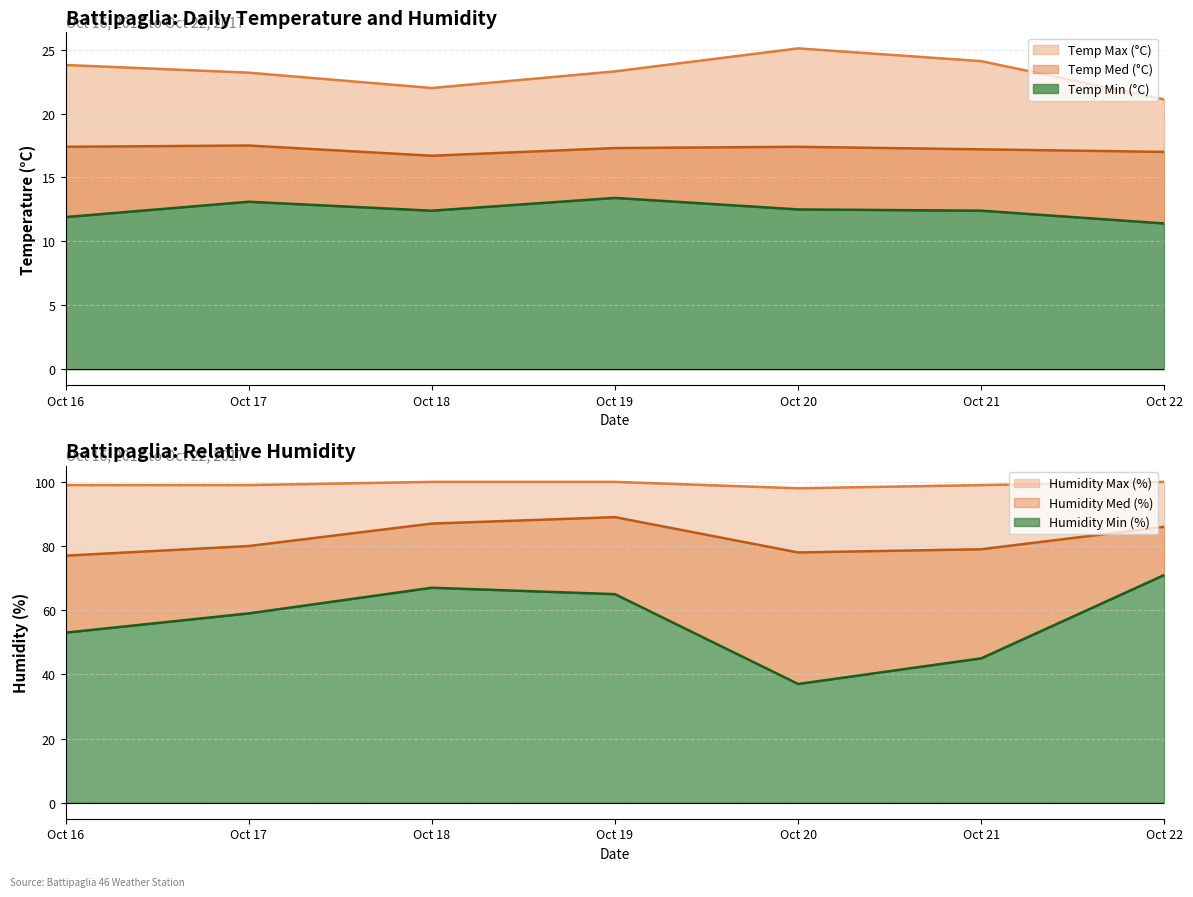

Rank the series at Oct 17 from lowest to highest value.

Temp Min (°C), Temp Med (°C), Temp Max (°C), Humidity Min (%), Humidity Med (%), Humidity Max (%)